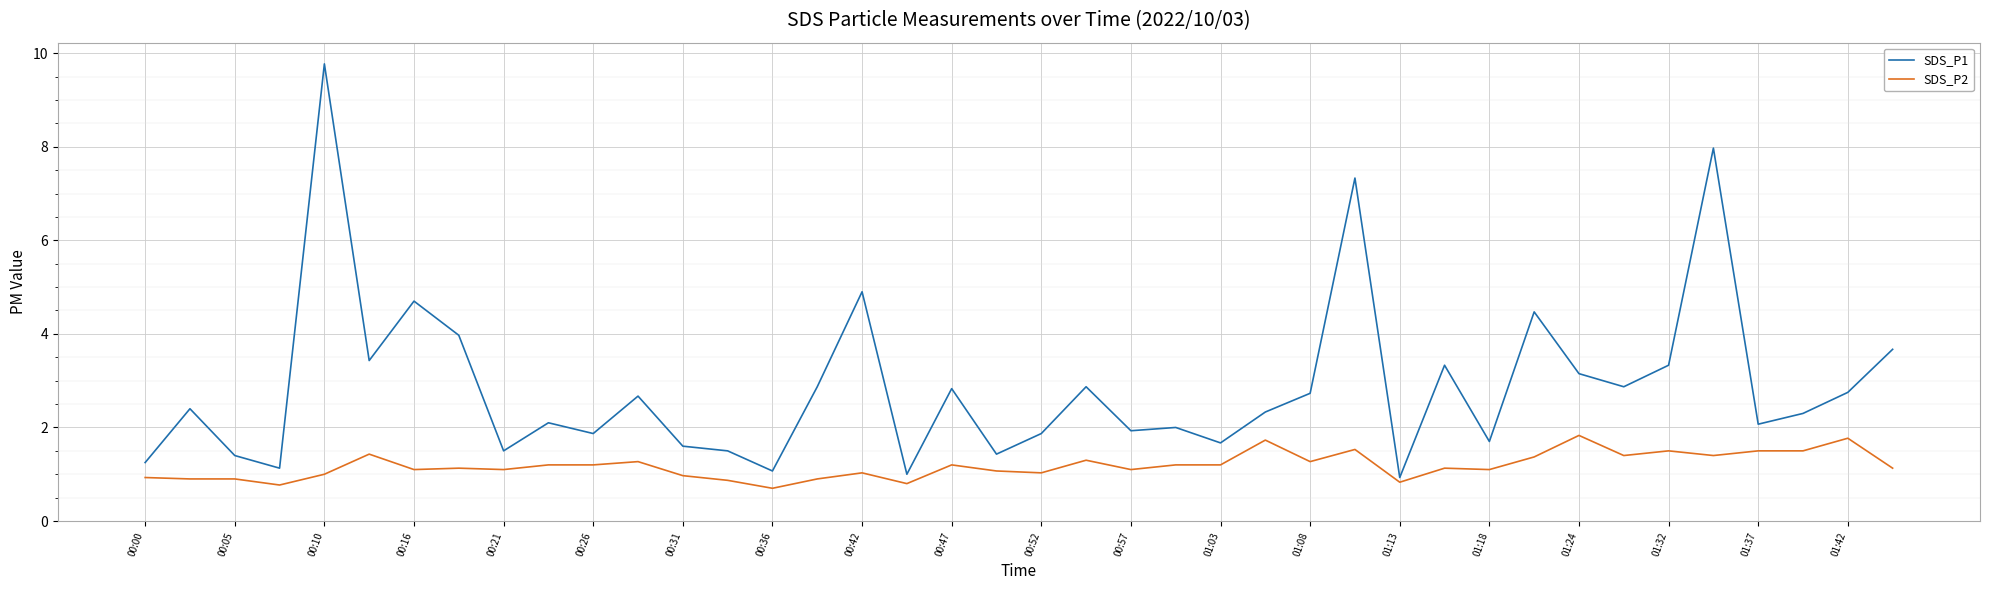

Which series has the largest total across all categories?

SDS_P1